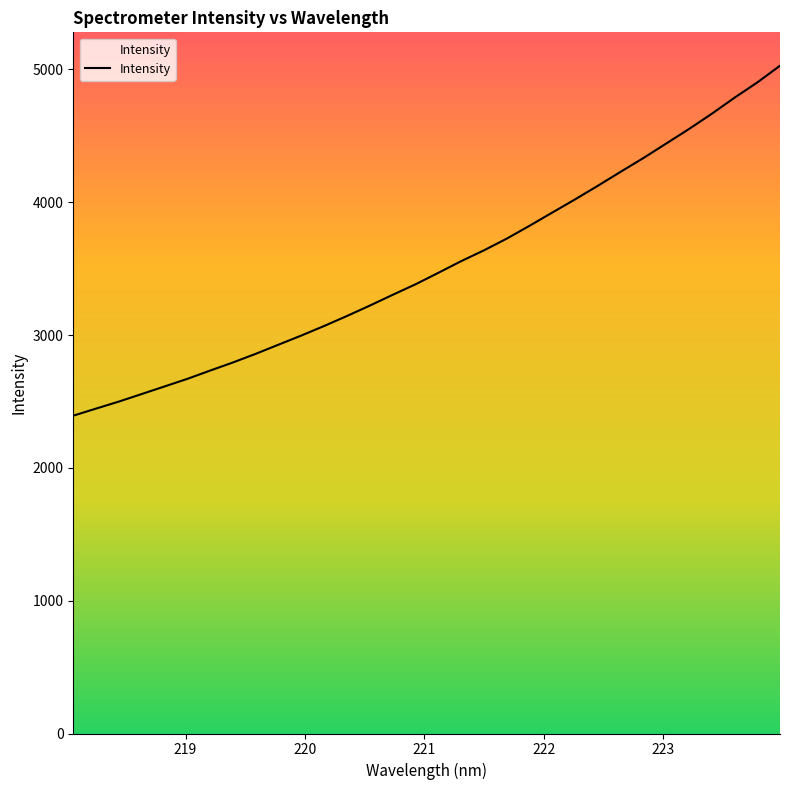

What is the difference between the maximum and minimum values?

2634.9